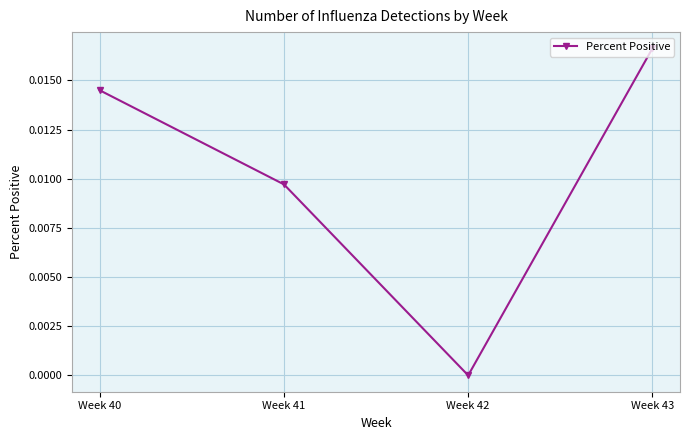

List the labels in order of value, smallest first.

Week 42, Week 41, Week 40, Week 43